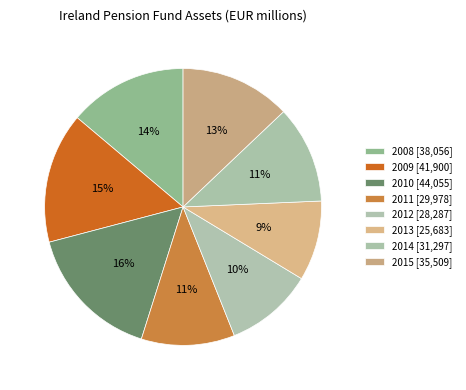

Which category has the smallest portion of the pie?

2013